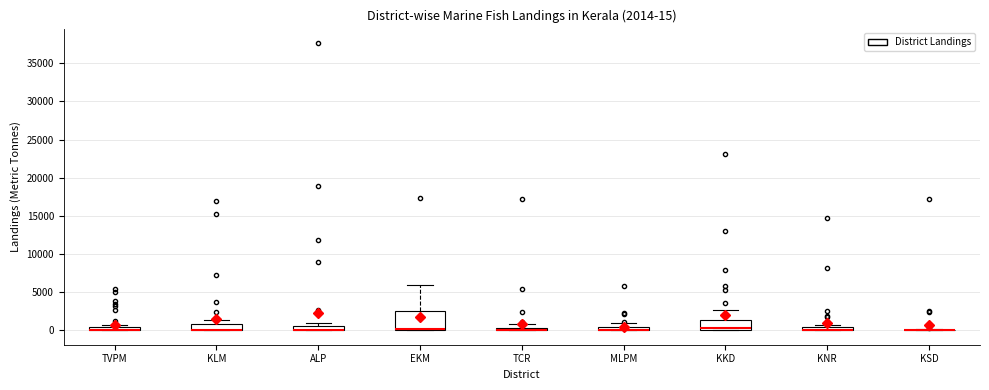

Comparing the boxes themselves (not the whiskers), which one is the tallest?

EKM